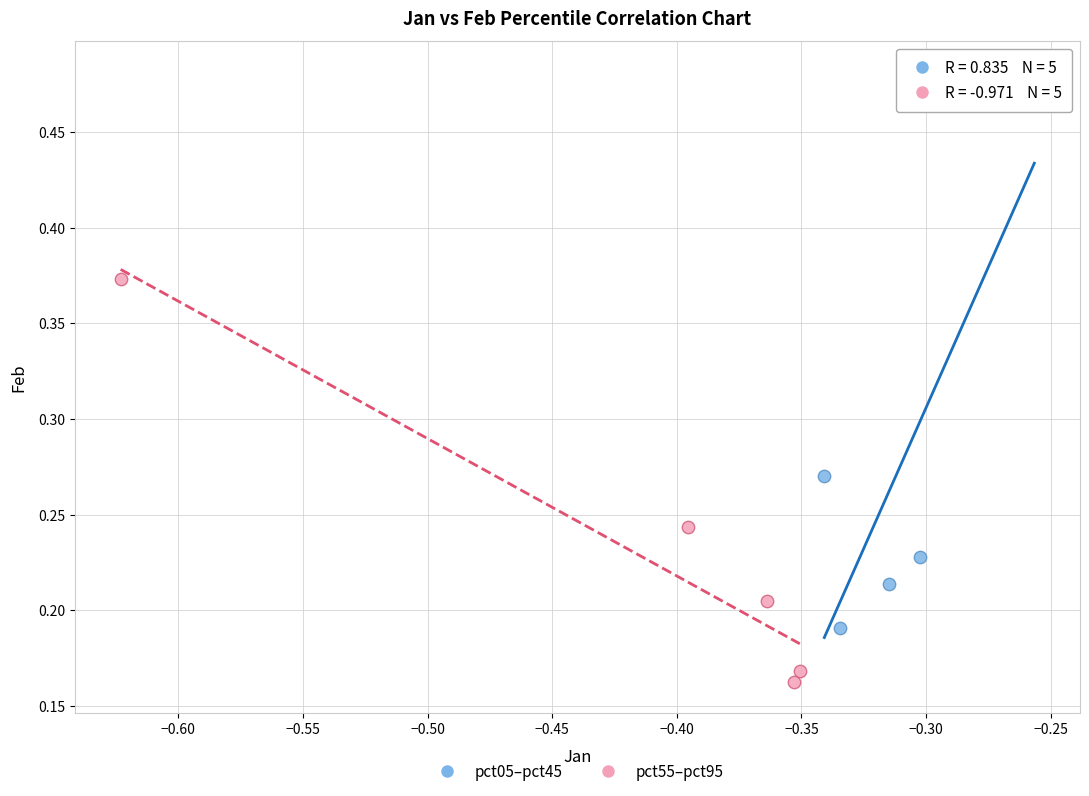

Which series has the widest spread of Y values?

pct05–pct45